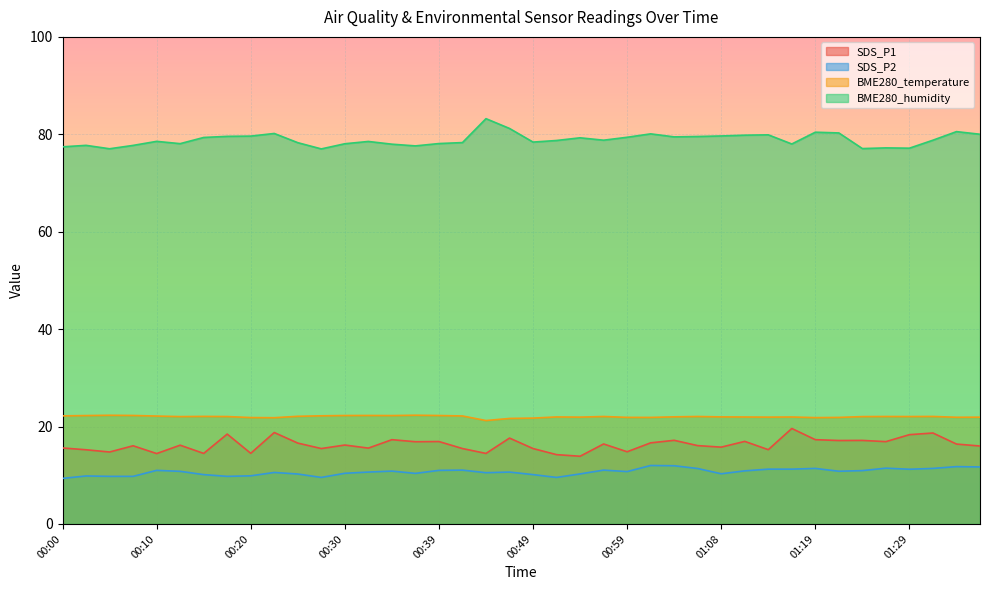

True or false: SDS_P2 and SDS_P1 intersect in this chart.

False